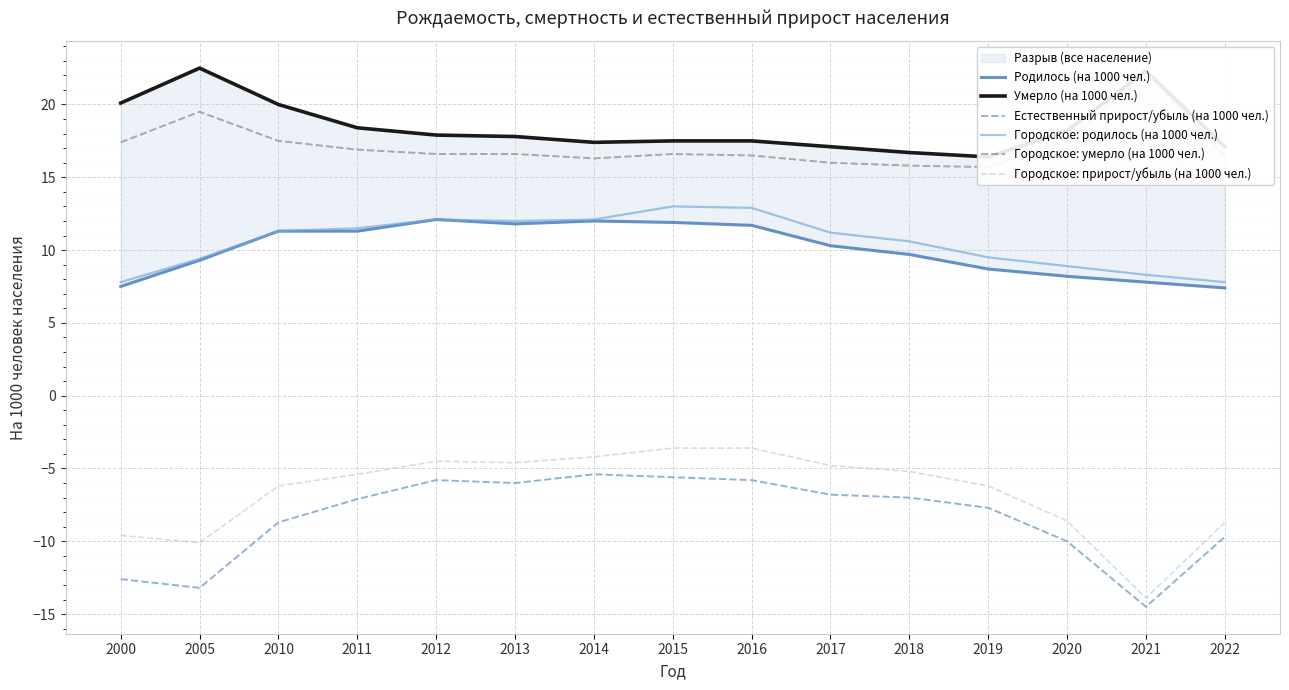

At which label does Естественный прирост/убыль (на 1000 чел.) first exceed -7?

2012